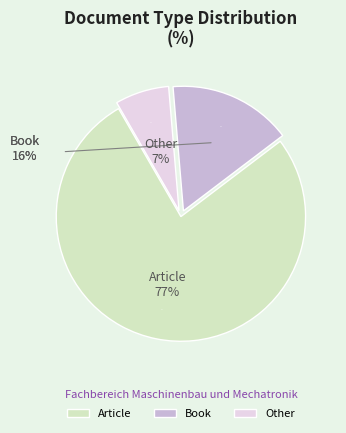

How much of the chart is everything except Article?

23.0%